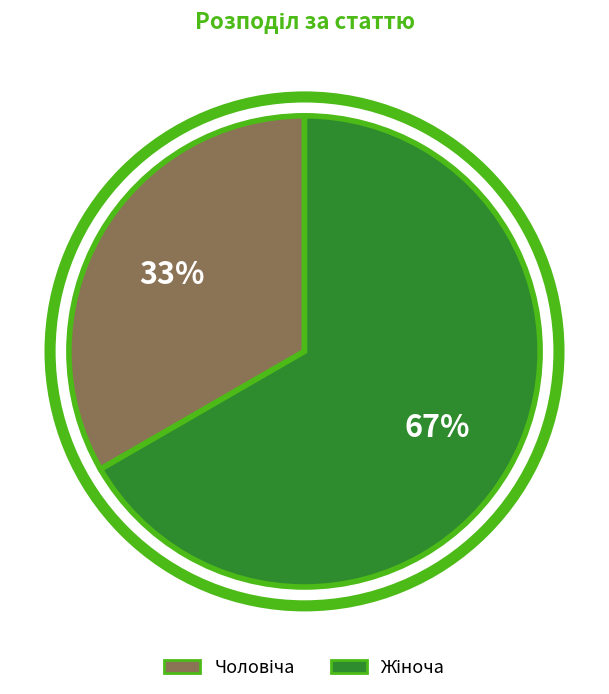

Is there any slice that represents more than half of the pie?

Yes